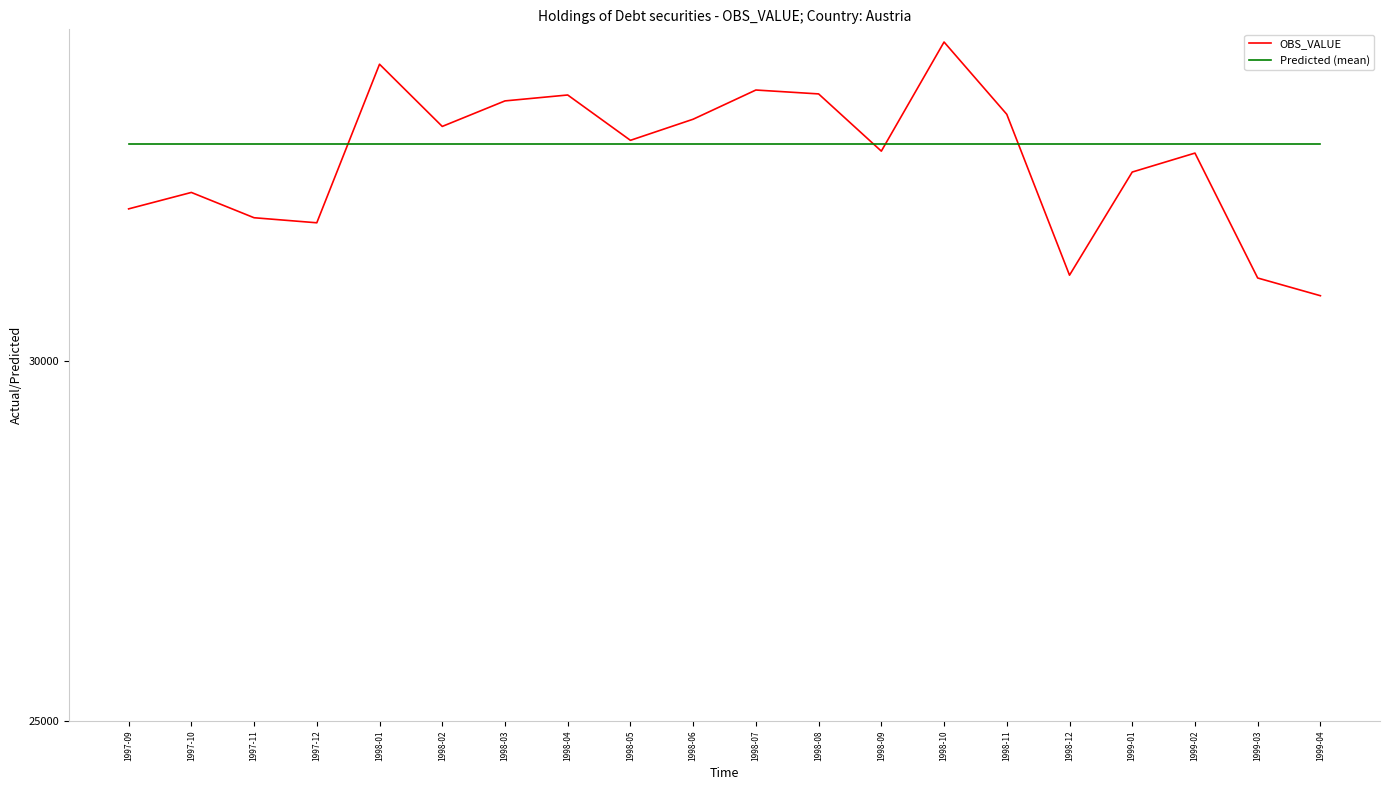

What is the lowest value of the OBS_VALUE series?

30900